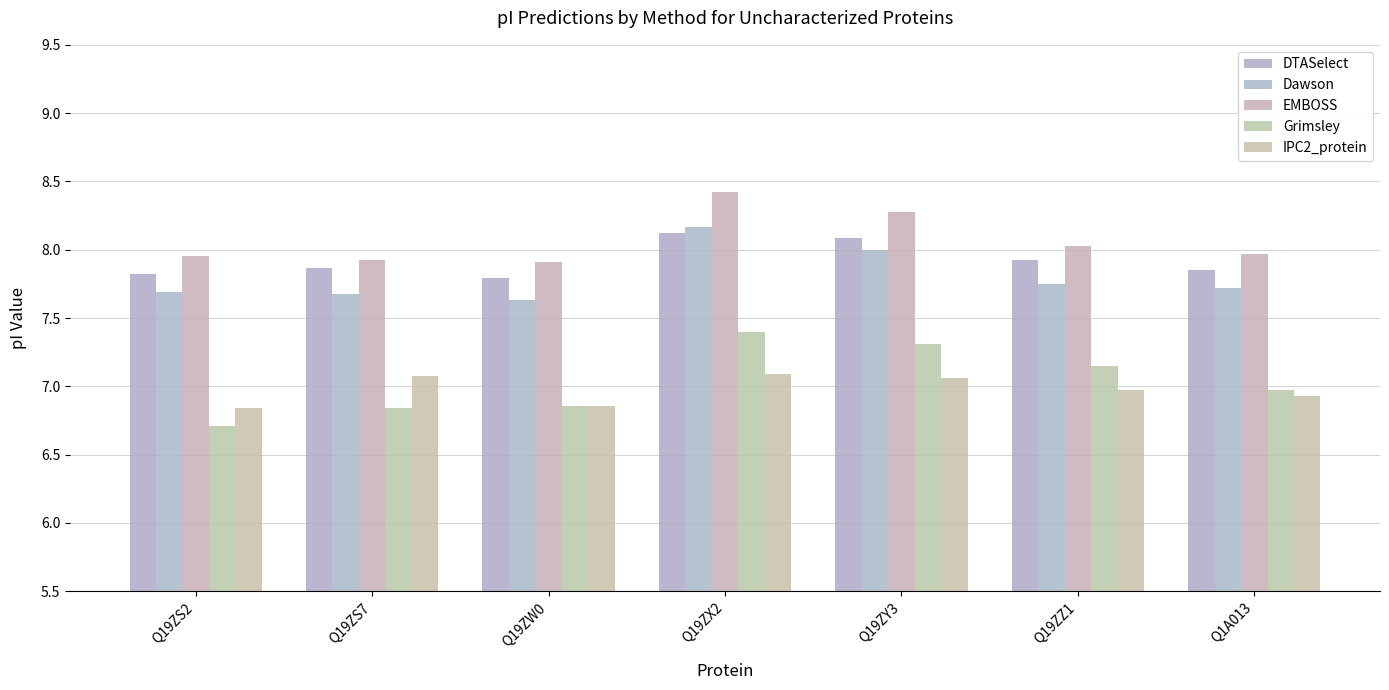

What is the smallest value displayed?

6.7